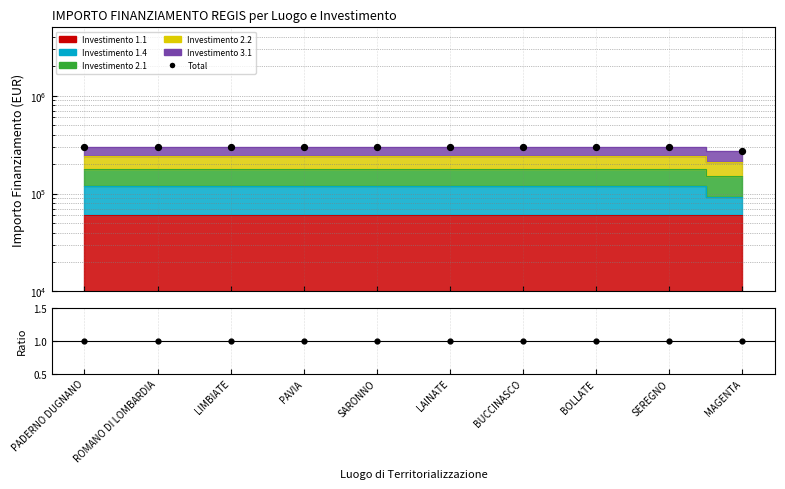

At which category is the sum across all series the highest?

PADERNO DUGNANO